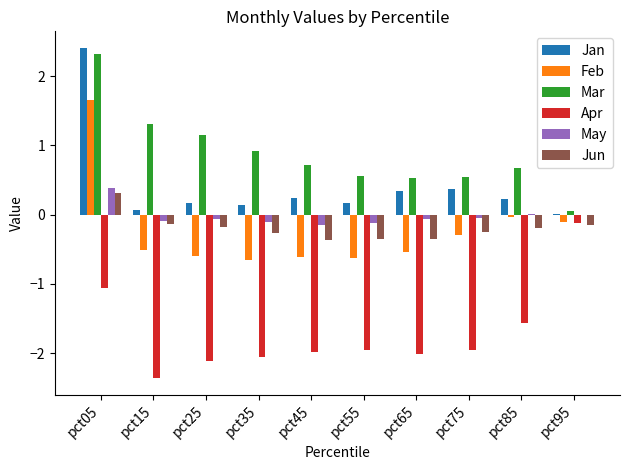

Where does the May series first go above 0?

pct05